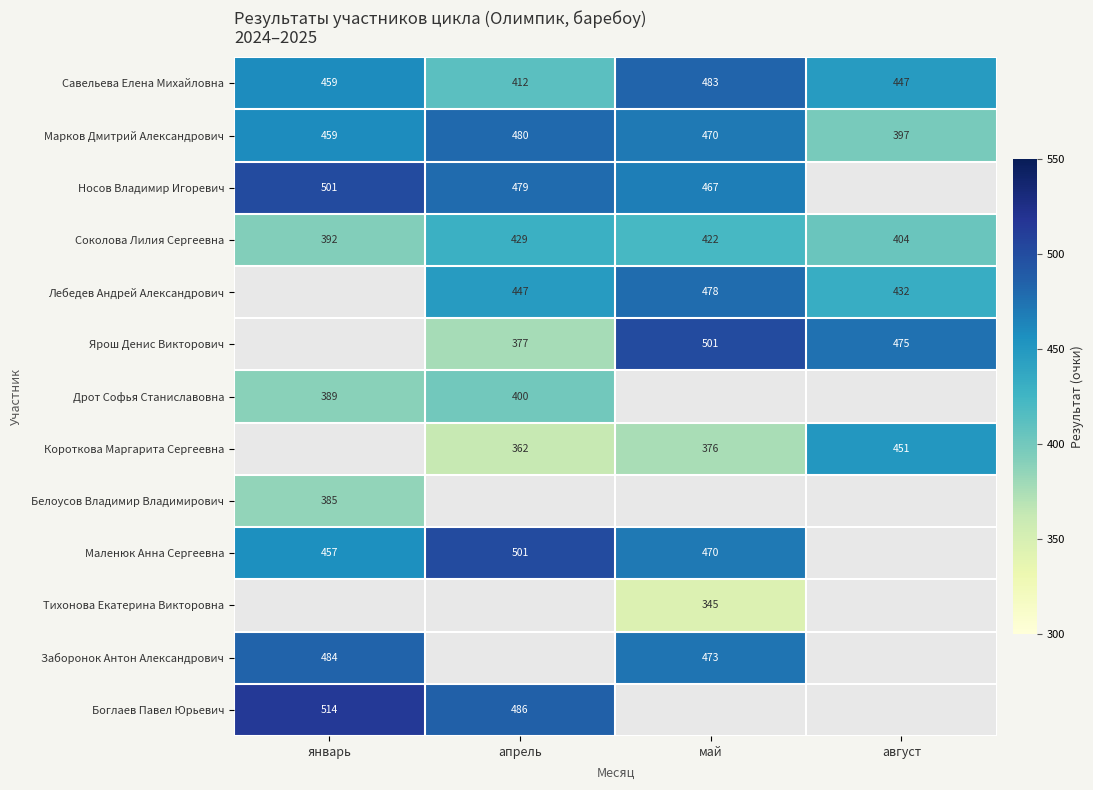

What is the maximum value shown in the chart?

514.0